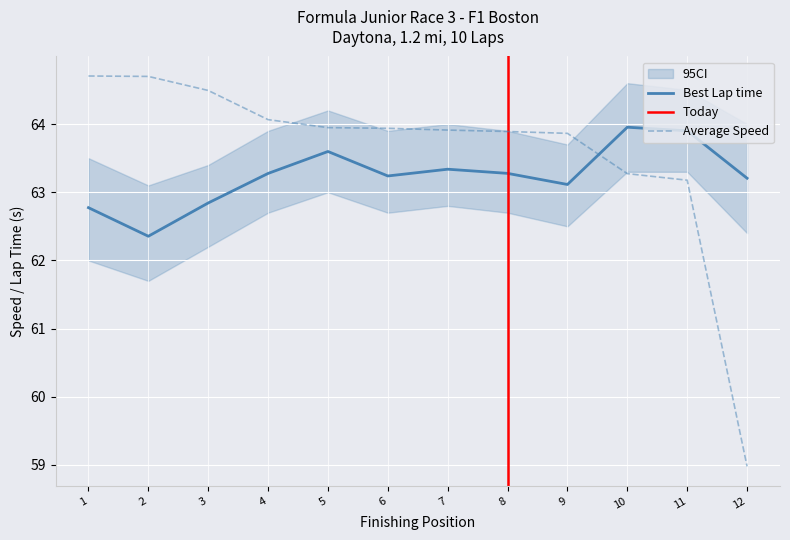

What is the greatest value displayed?

64.7